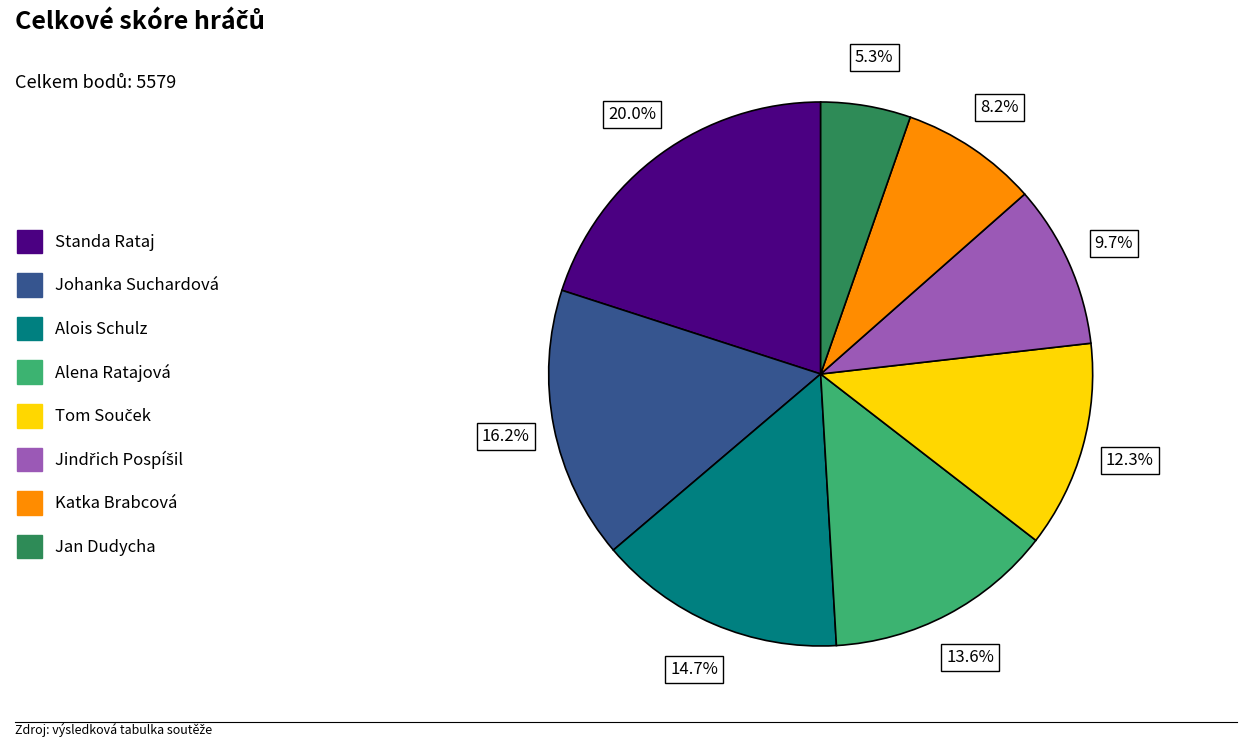

How many segments does this pie chart have?

8